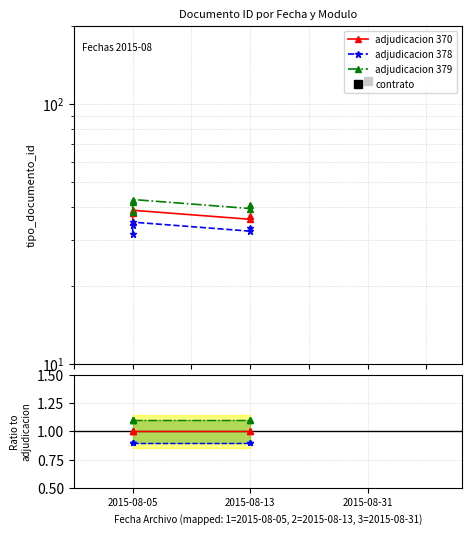

True or false: adjudicacion 378 and adjudicacion 379 cross at least once.

False